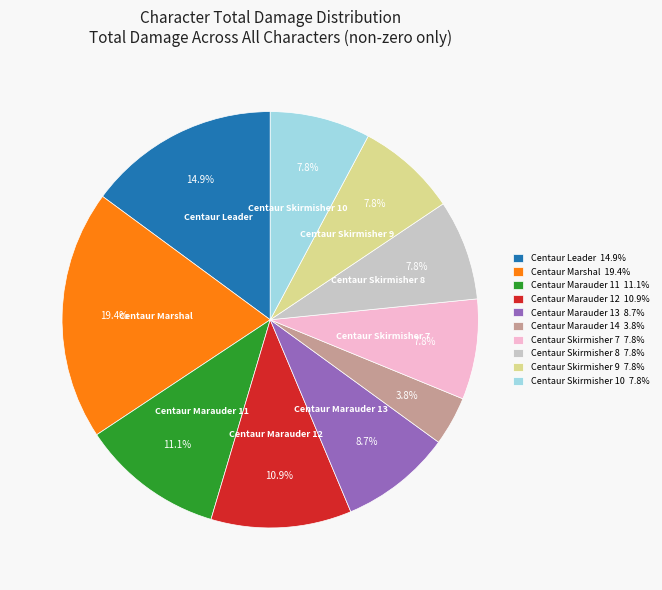

Combined, do Centaur Skirmisher 8 7.8% and Centaur Leader 14.9% account for over 50%?

No